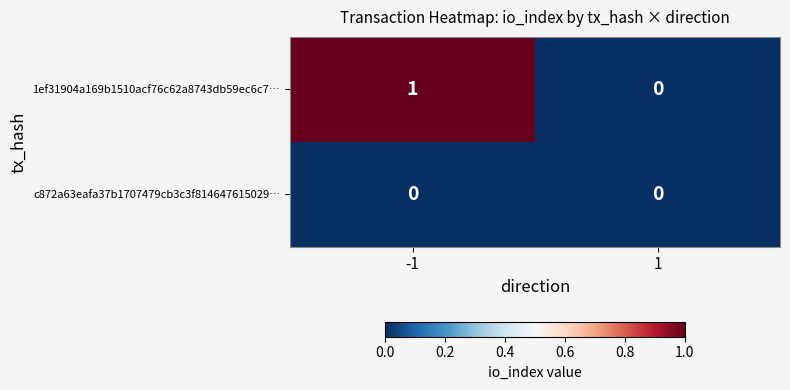

Which series has the largest total across all categories?

1ef31904a169b1510acf76c62a8743db59ec6c7…